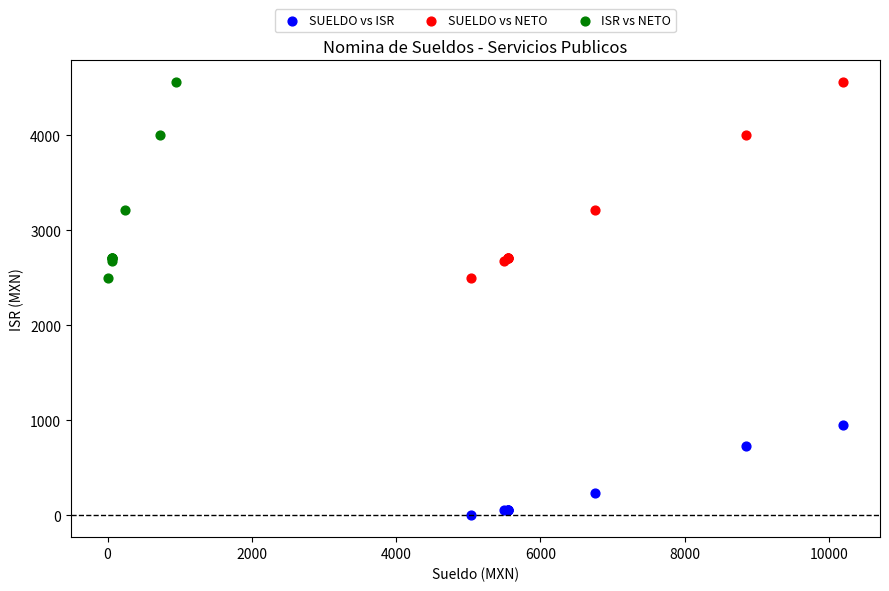

Which series reaches the minimum Y coordinate?

SUELDO vs ISR